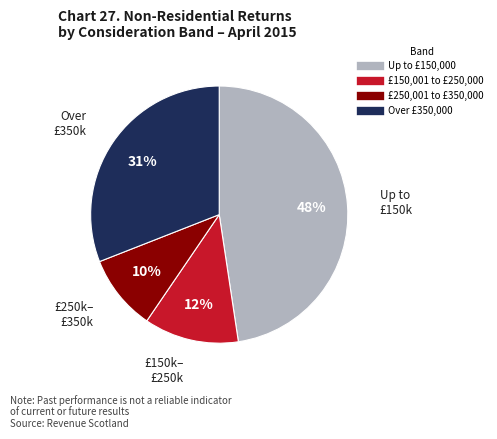

What is the smallest slice in the pie chart?

£250,001 to £350,000